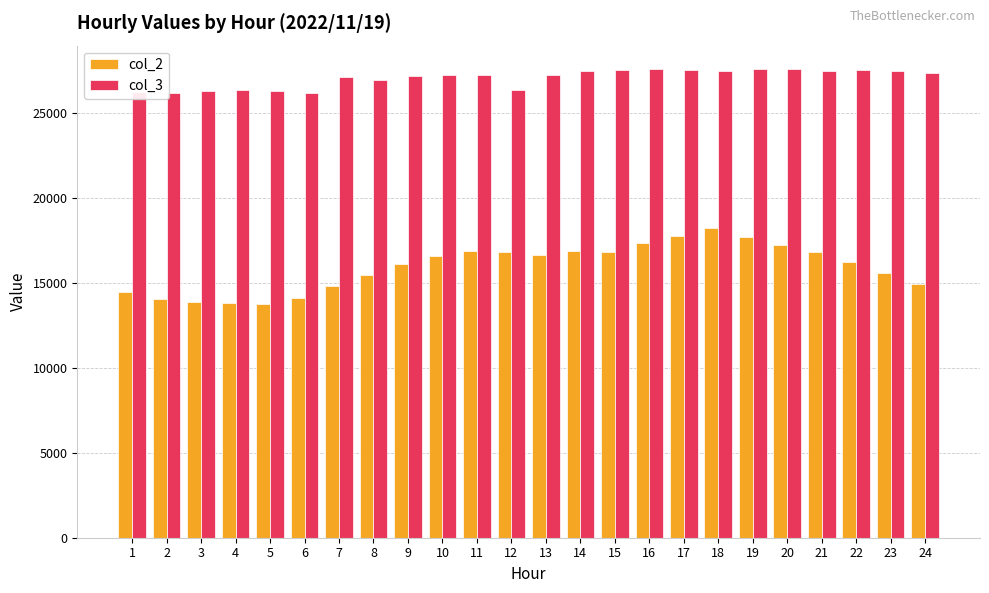

What is the spread (max minus min) of values at 23?

11851